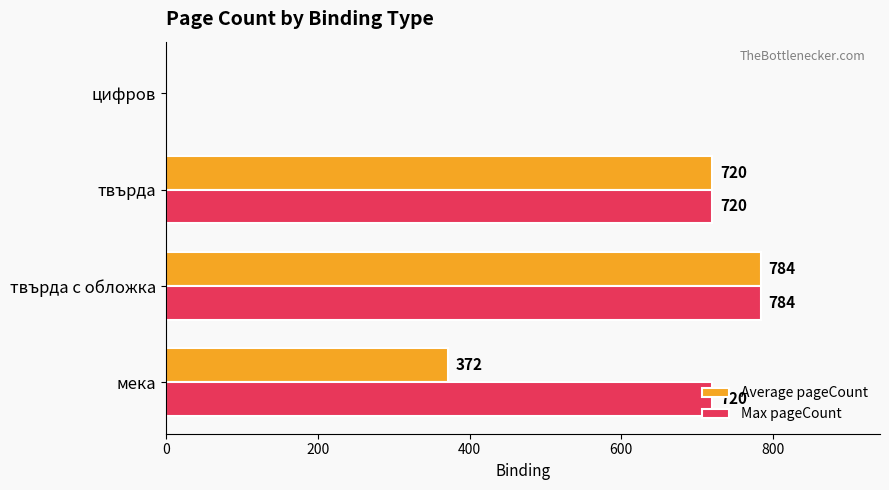

The value of Max pageCount at твърда с обложка is 1269. True or false?

False